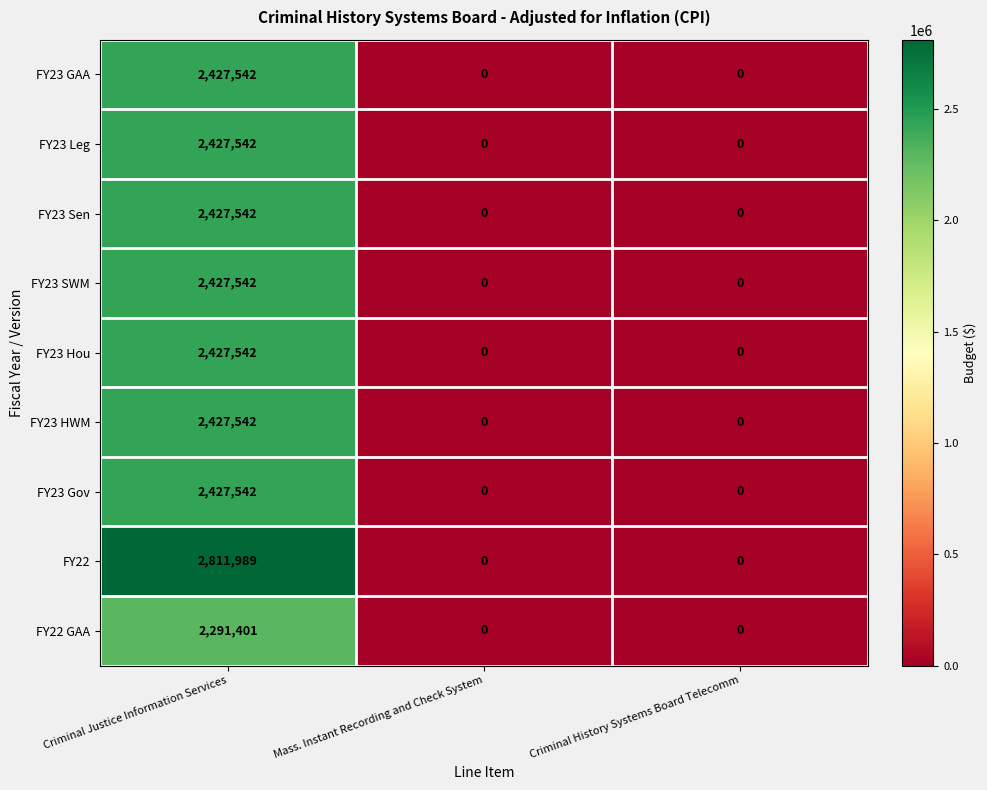

What is the average value of the FY23 HWM series?

809181